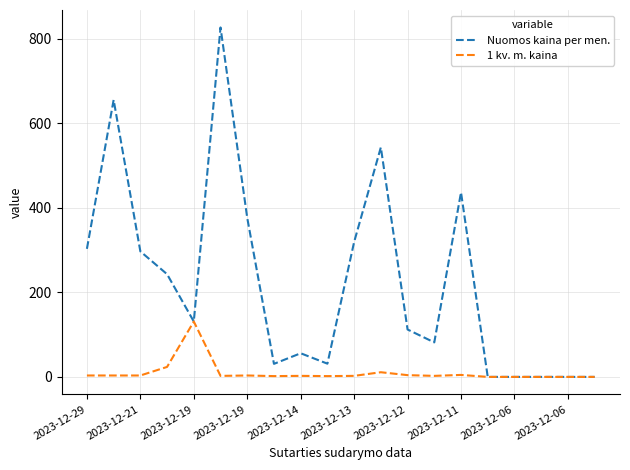

Which series has the widest spread of values?

Nuomos kaina per men.